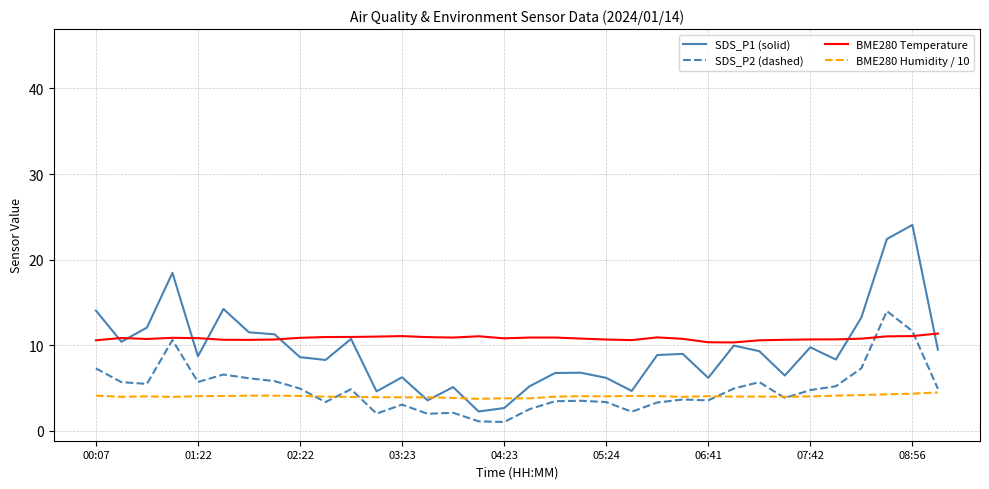

How many categories are shown in the chart?

34